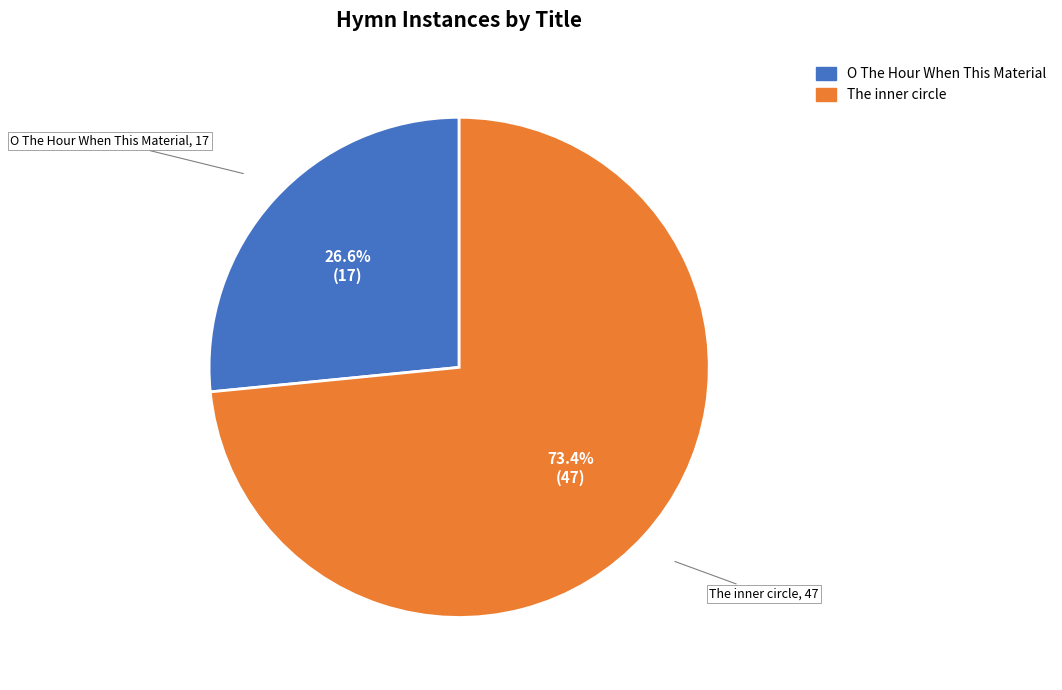

Is it true that The inner circle is 73% of the pie?

True